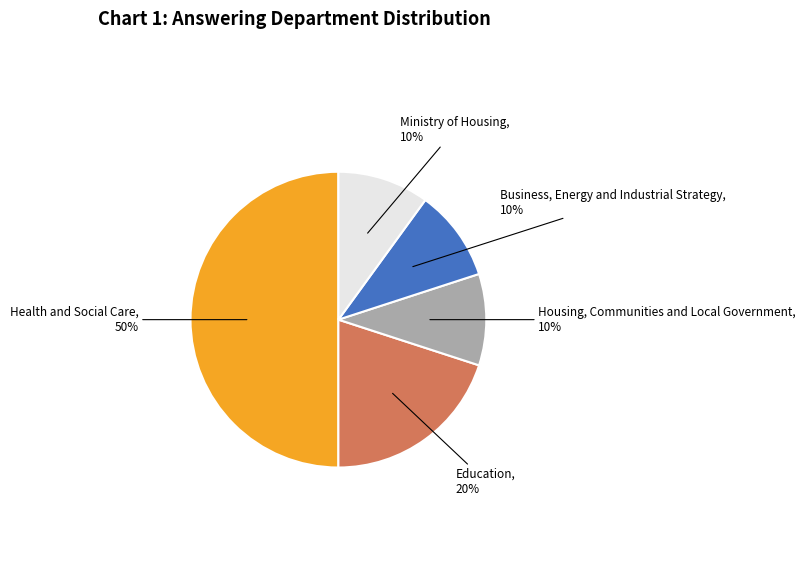

True or false: Education, 20% accounts for 27% of the total.

False